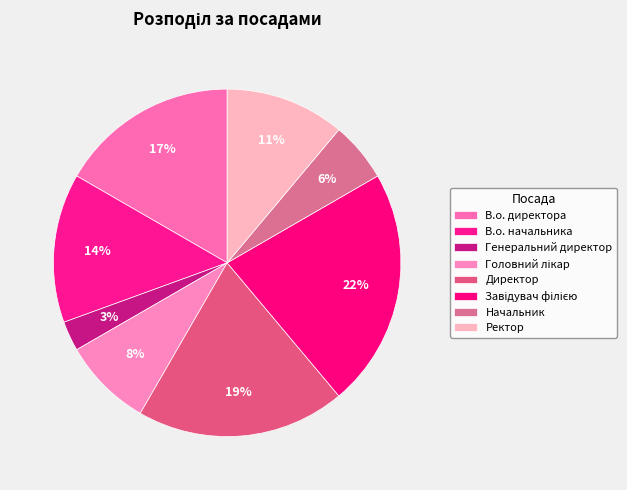

To the nearest percent, what is the difference between the largest and smallest slice percentages?

19%